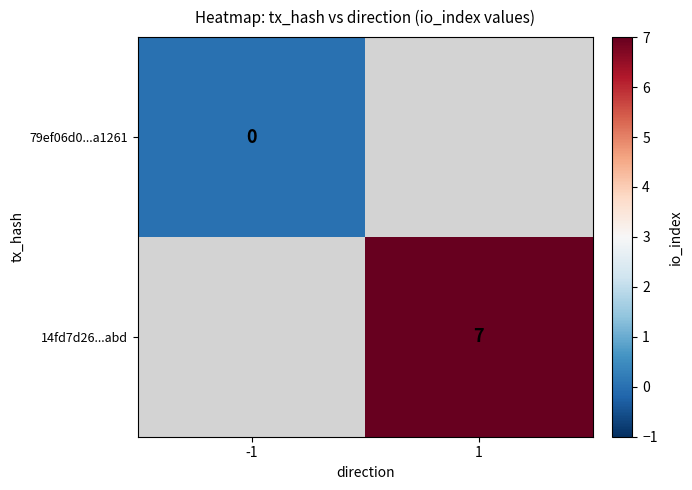

The 14fd7d26...abd series shows 7 at 1. True or false?

True